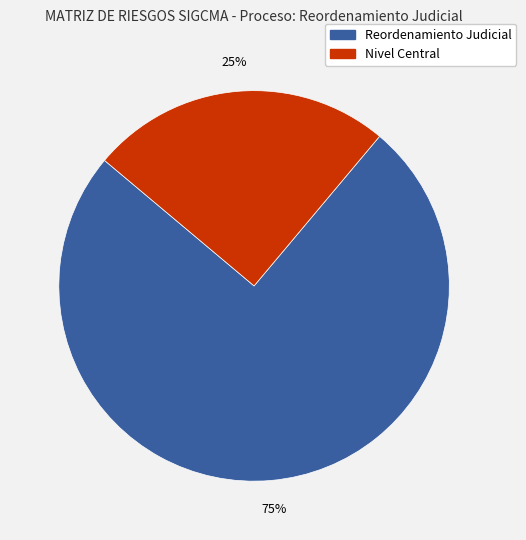

To the nearest percent, what is the difference between the largest and smallest slice percentages?

50%